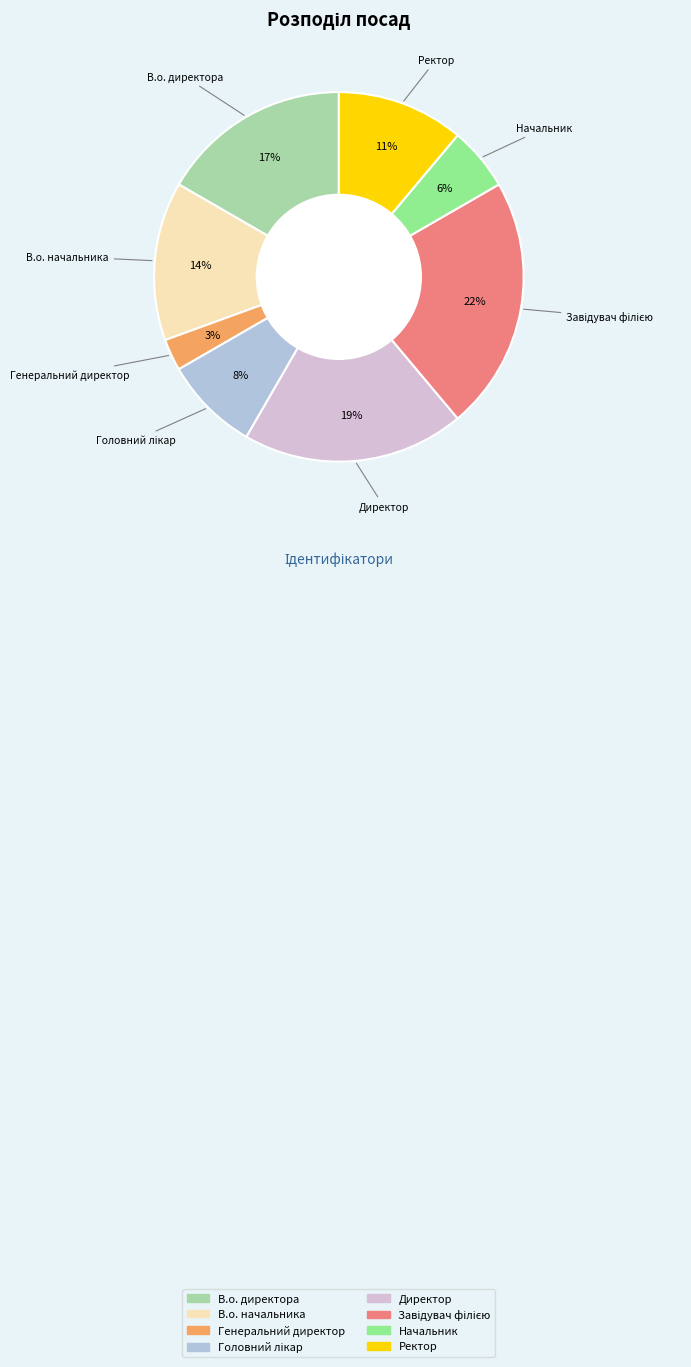

The Генеральний директор slice represents 13% of the pie. True or false?

False